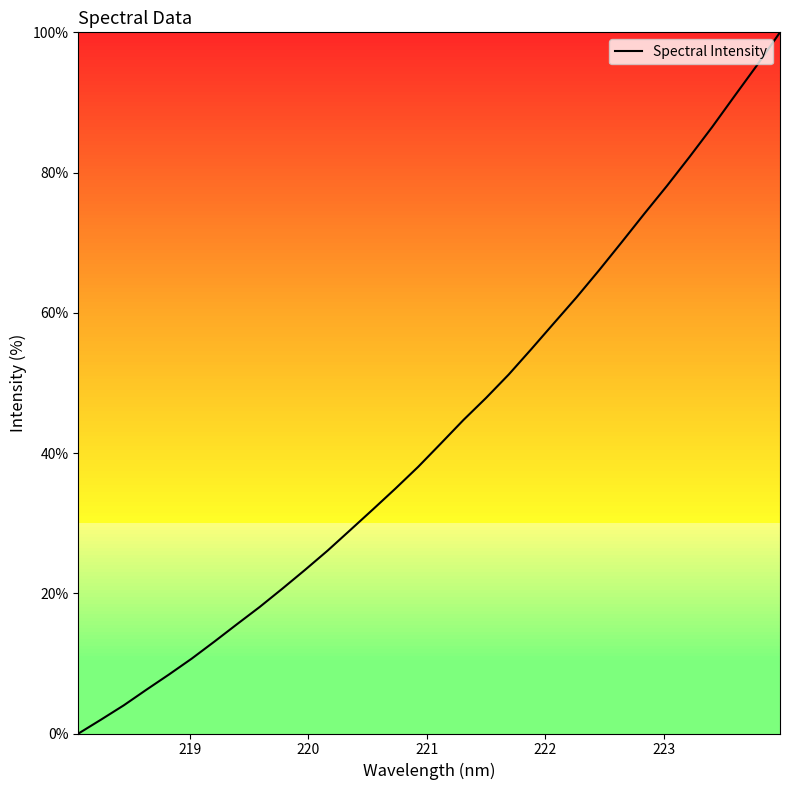

What is the difference between the maximum and minimum values?

100.0